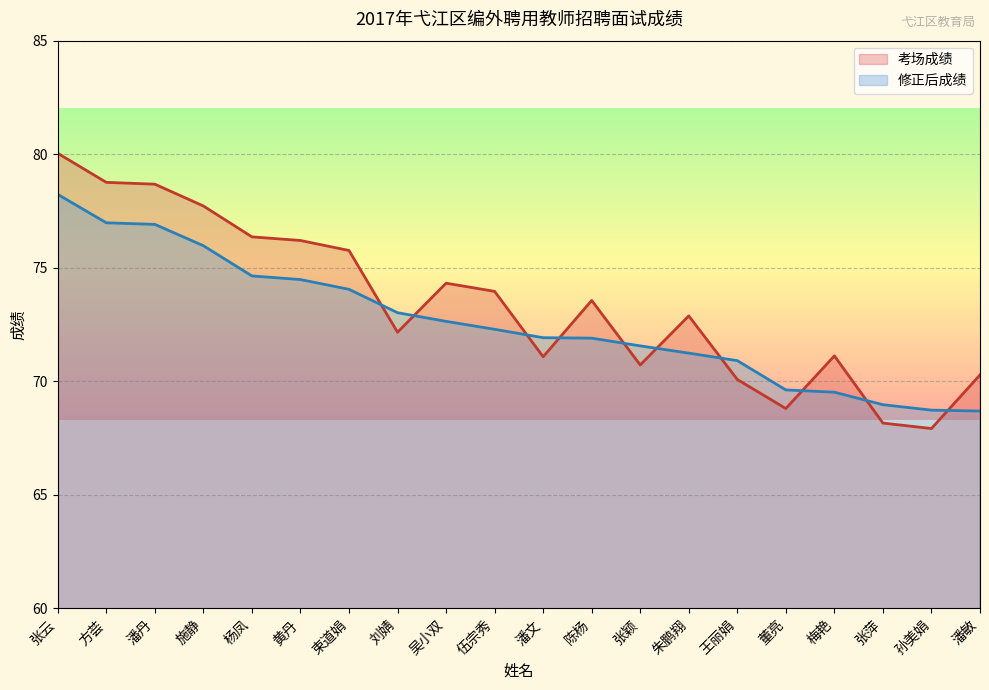

Rank the series by their maximum value, from lowest to highest.

修正后成绩, 考场成绩